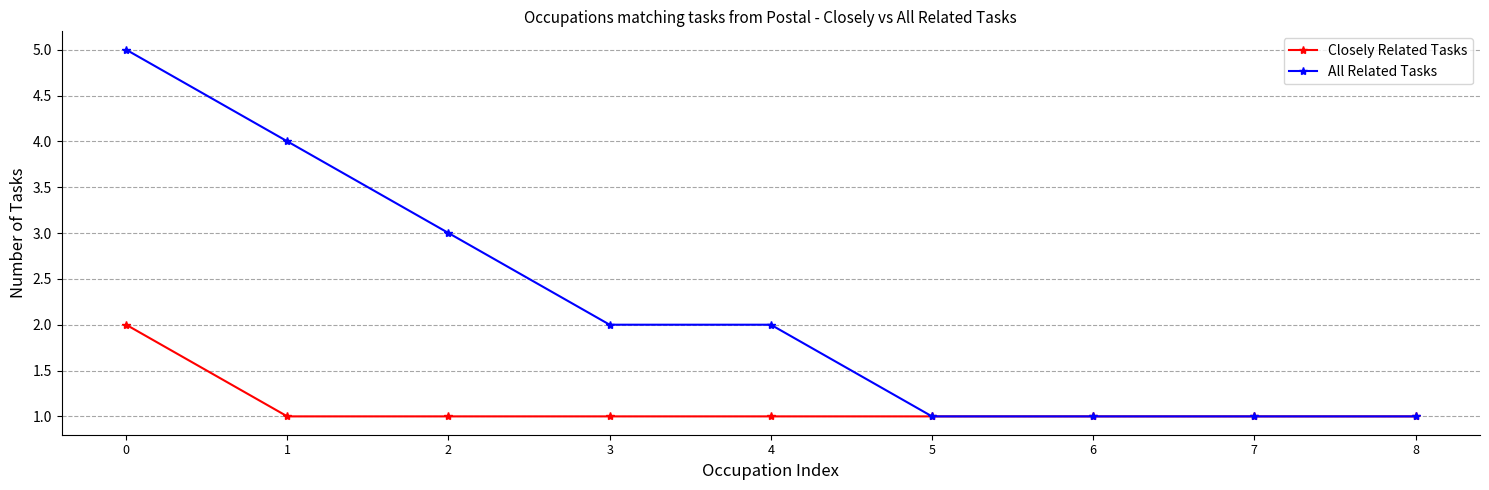

What is the value of the All Related Tasks point at the 5th from the left?

2